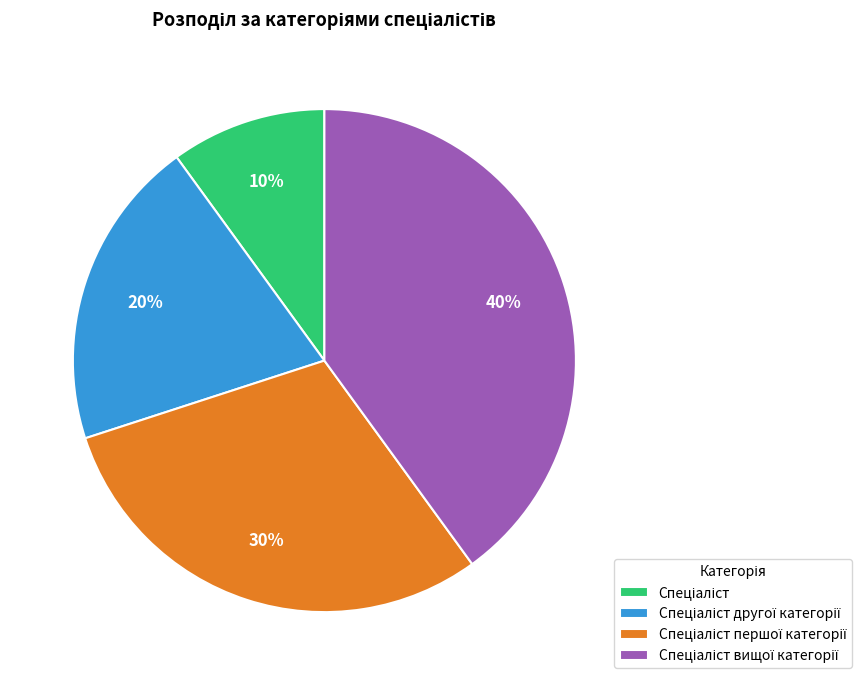

To the nearest percent, what is the difference between the largest and smallest slice percentages?

30%